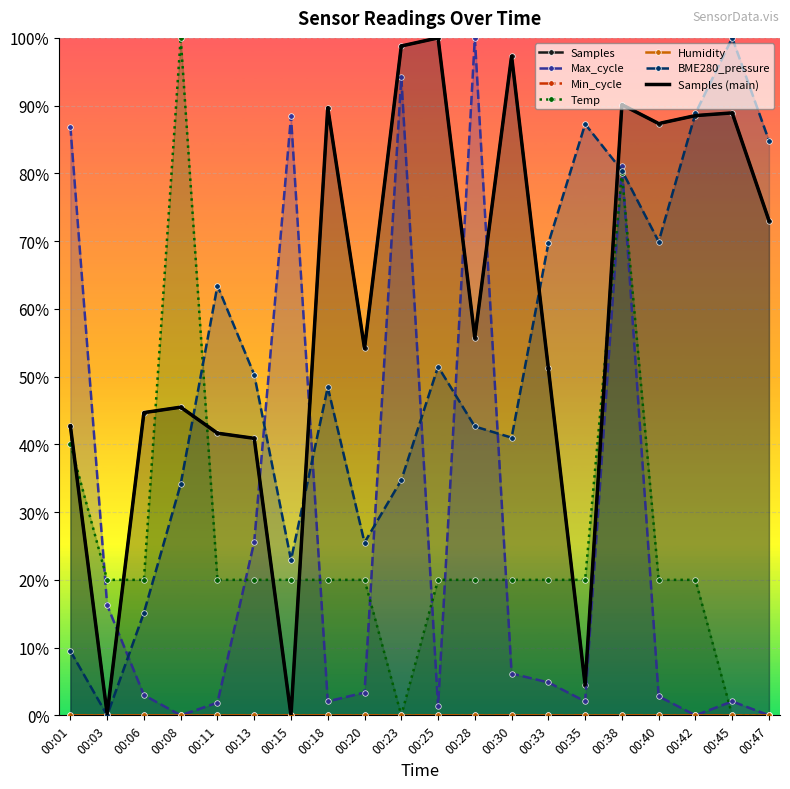

Which series has the largest total across all categories?

Samples